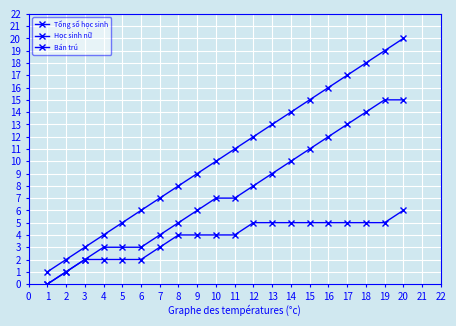

Is this an area chart (filled region under the line)?

No